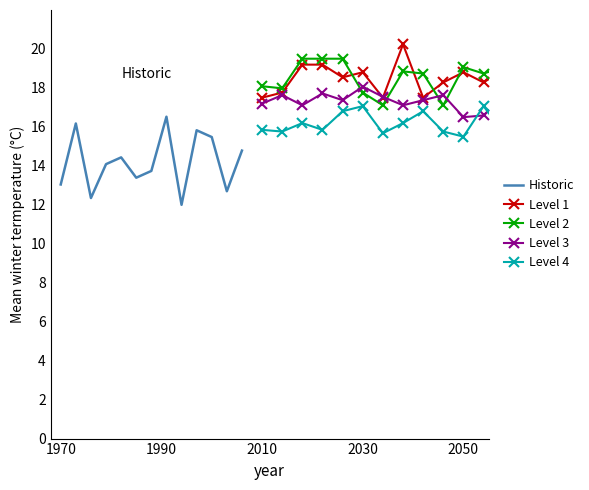

How many categories are shown in the chart?

13